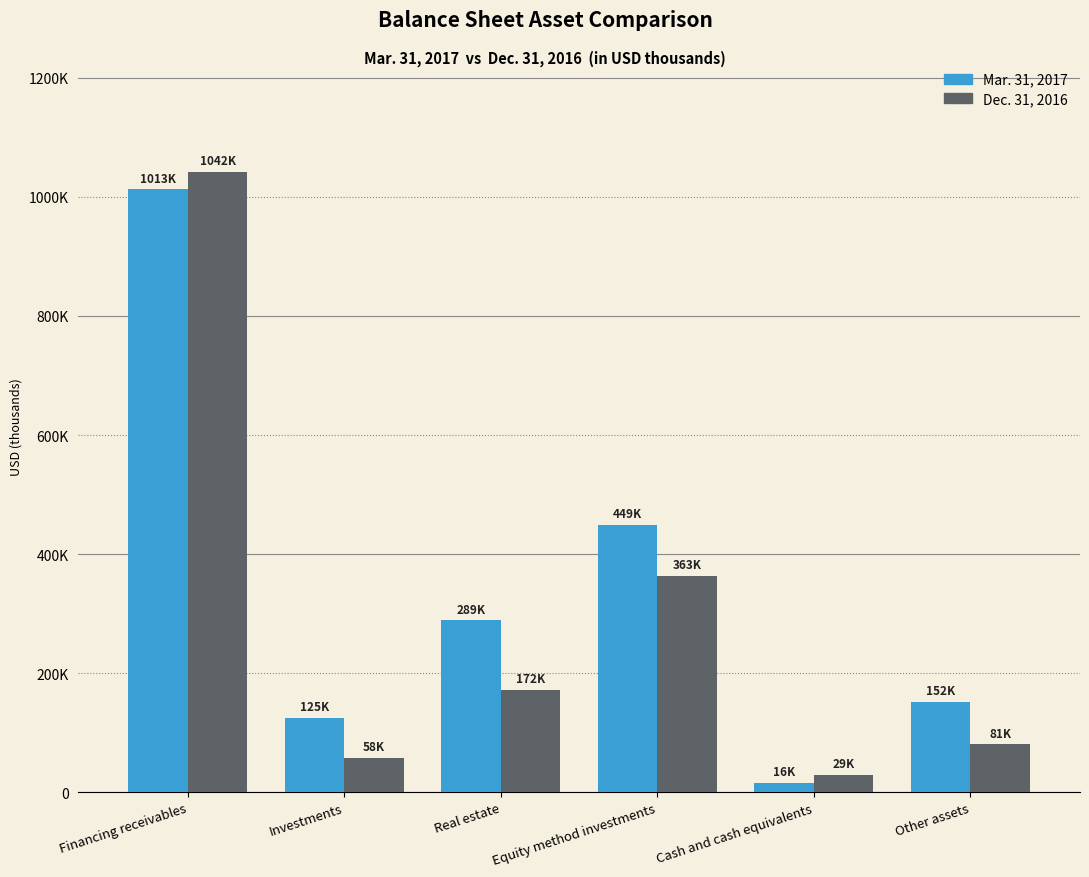

True or false: Mar. 31, 2017 has a value of 492758 at Real estate.

False